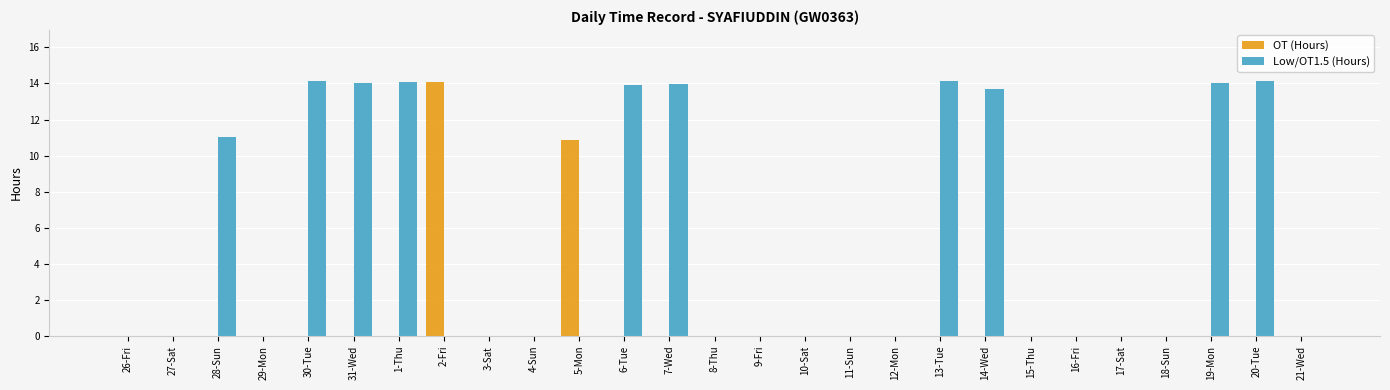

The OT (Hours) series shows 6.8 at 29-Mon. True or false?

False